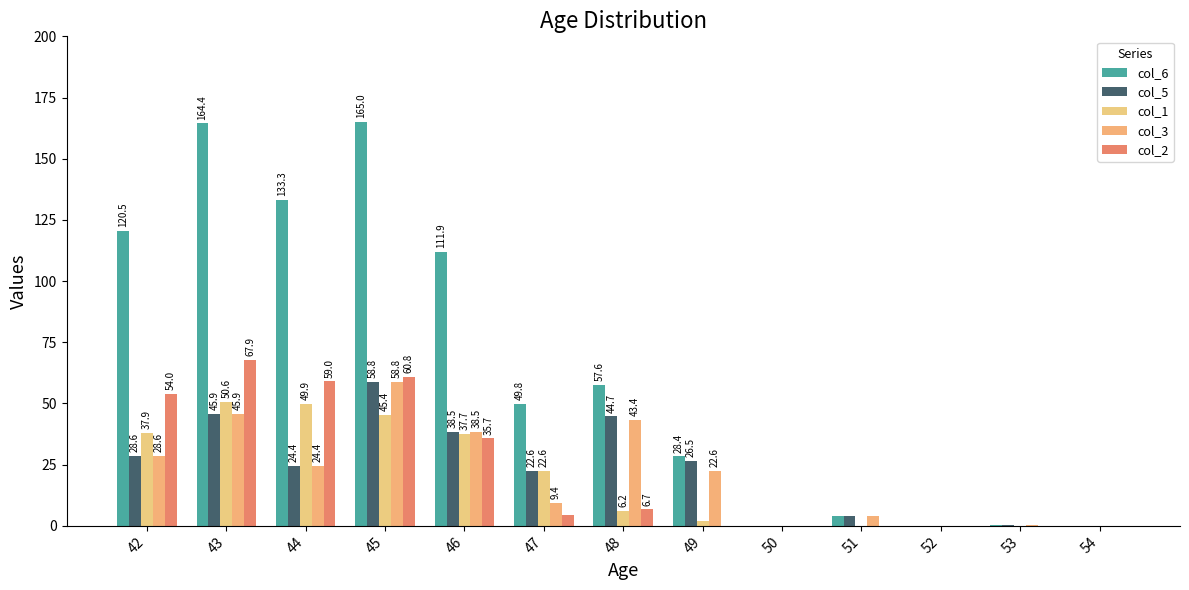

Rank the series by their maximum value, from lowest to highest.

col_1, col_5, col_3, col_2, col_6